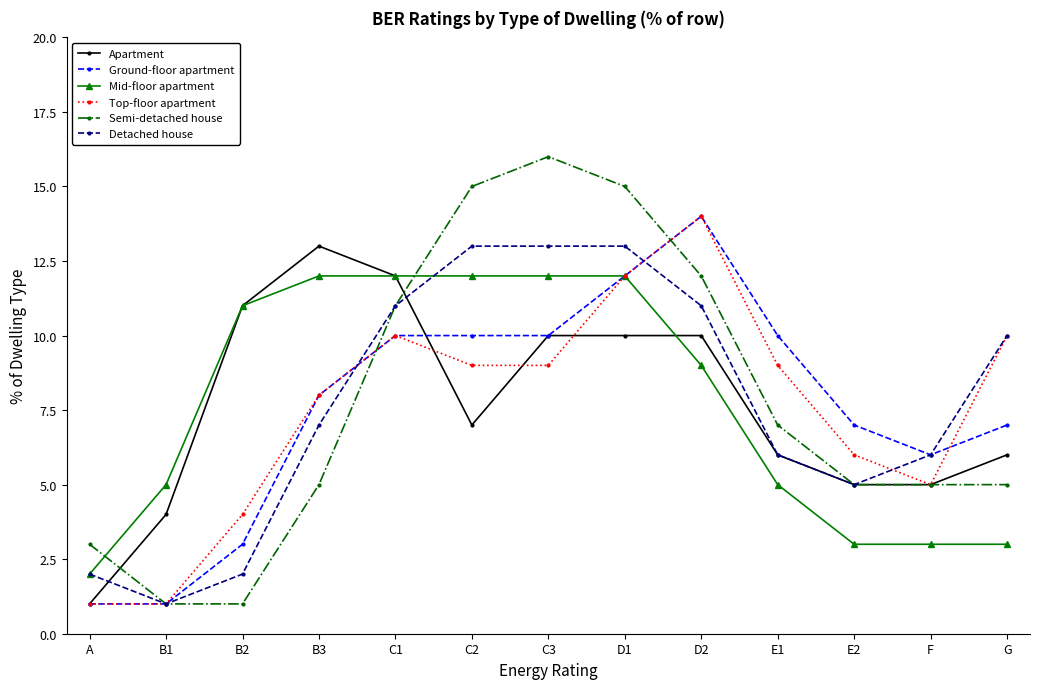

How many data points in Apartment are less than 7?

6